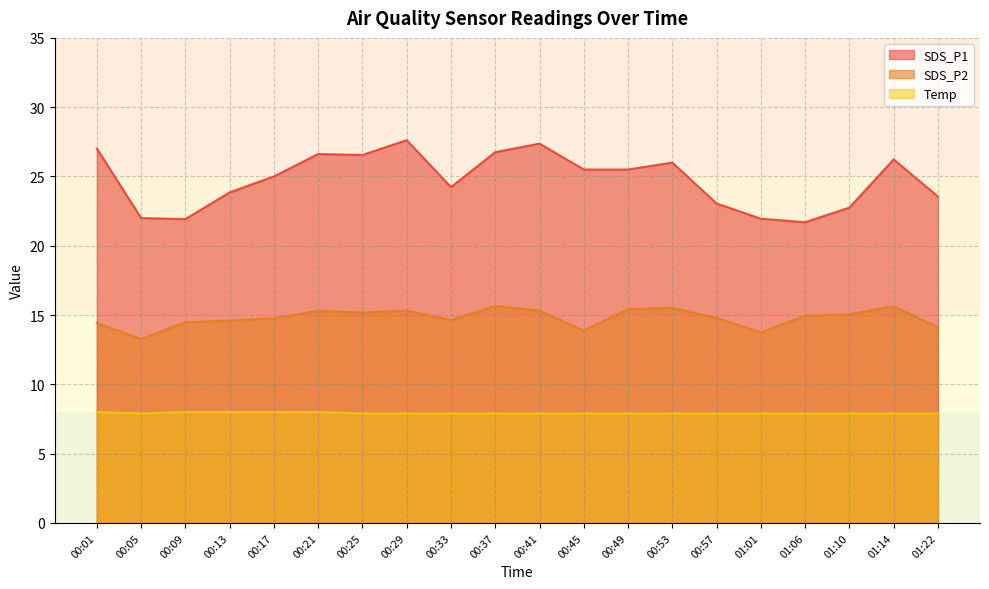

Where is Temp nearest to the value 7?

00:05